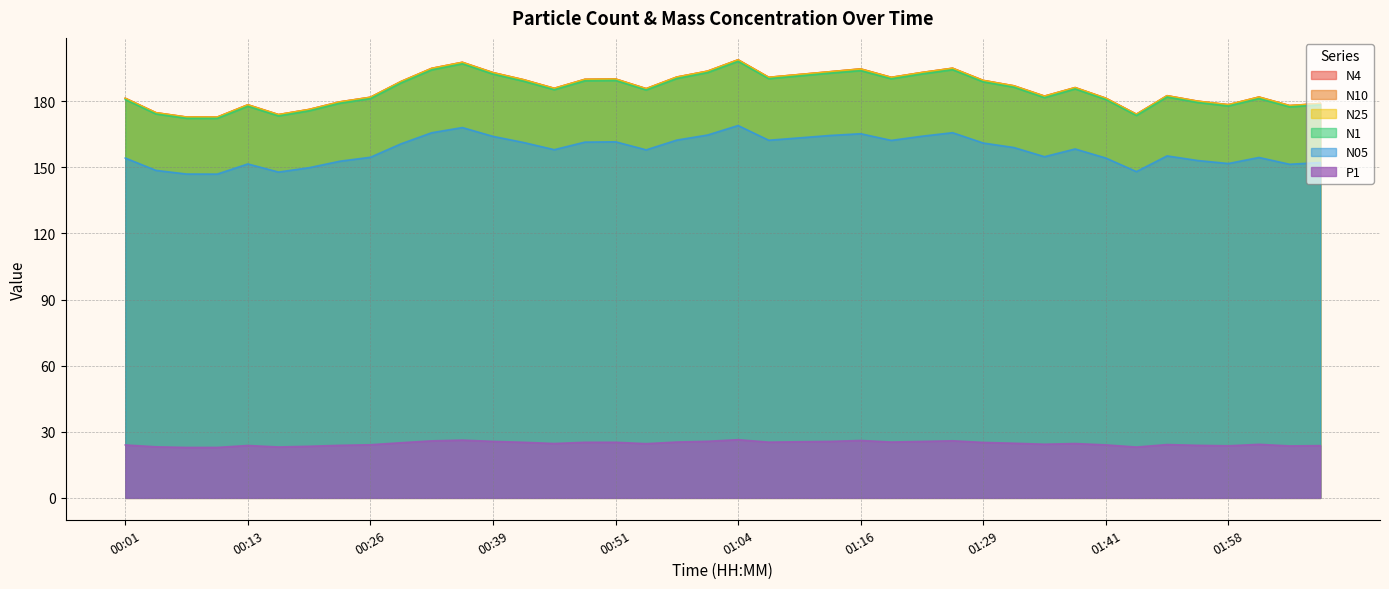

List the labels in order of N10 value, largest first.

01:04, 00:36, 01:26, 00:32, 01:16, 01:01, 01:13, 01:23, 00:39, 01:10, 00:58, 01:07, 01:19, 00:51, 00:48, 00:42, 01:29, 00:29, 01:32, 01:38, 00:45, 00:54, 01:51, 01:35, 02:01, 00:26, 01:41, 00:01, 01:55, 00:23, 02:07, 01:58, 00:13, 02:04, 00:20, 00:04, 01:48, 00:16, 00:07, 00:10